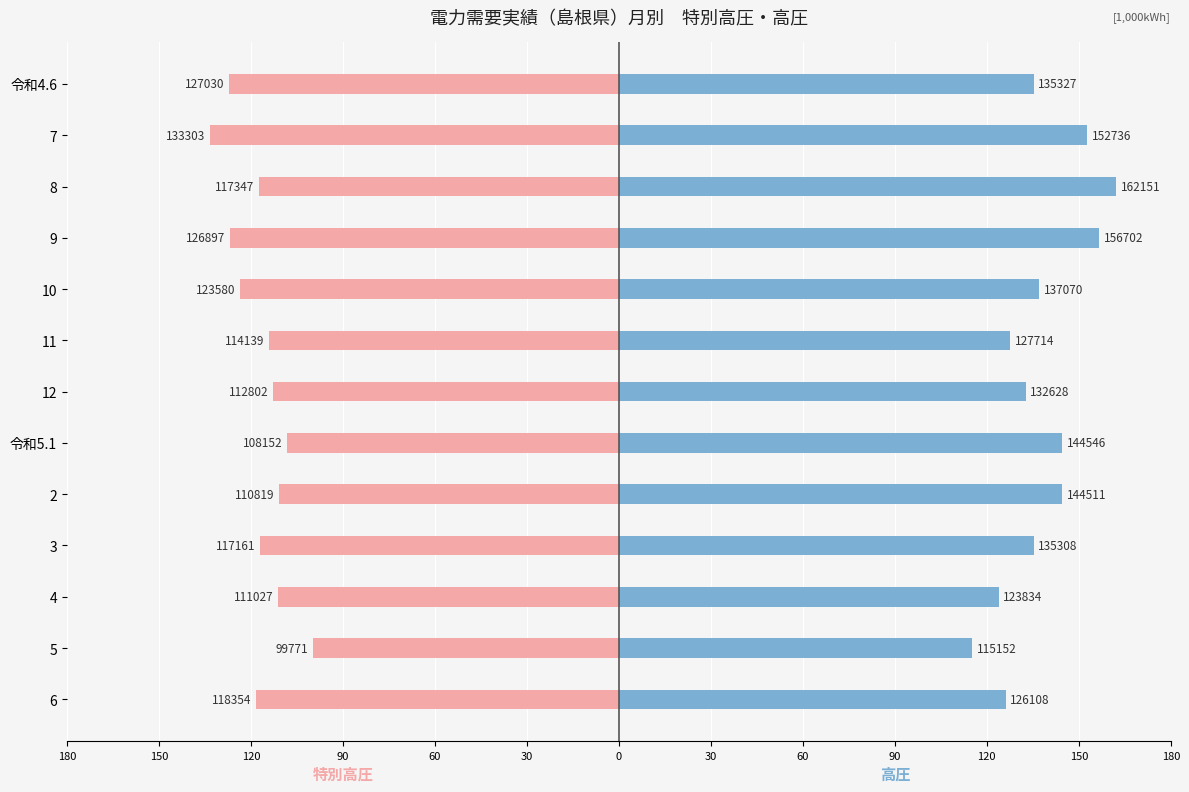

What is the average value of the 高圧 series?

137984